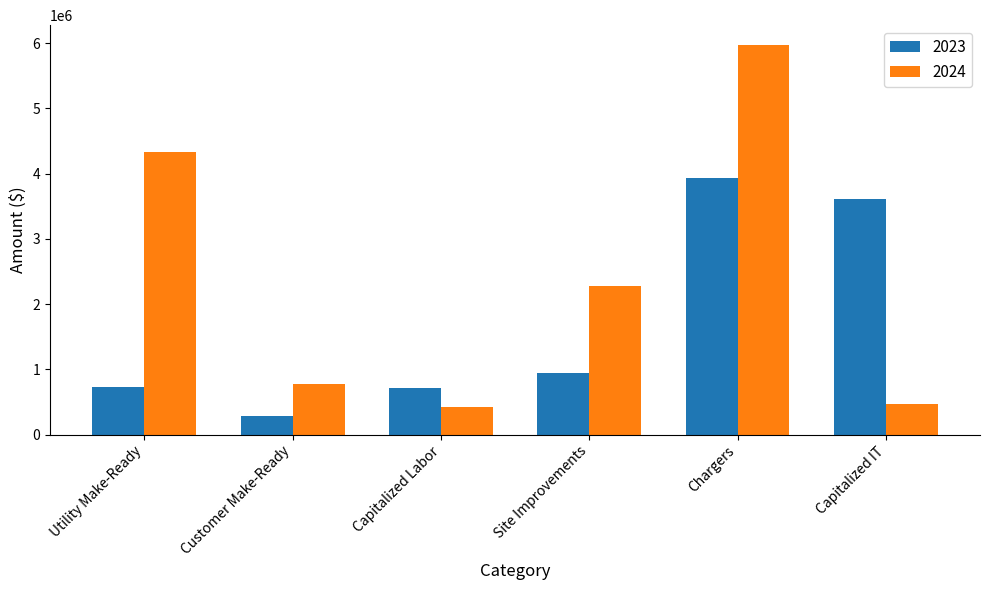

Which series has the largest range (max minus min)?

2024